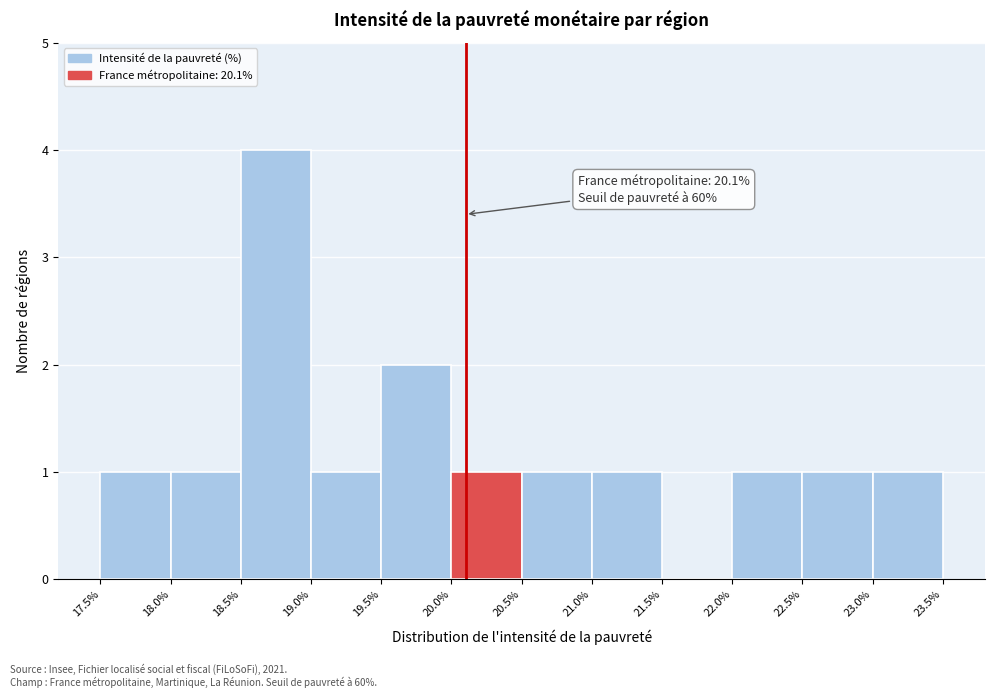

Over which range of the x-axis is the bar tallest?

18.5% to 19.0%